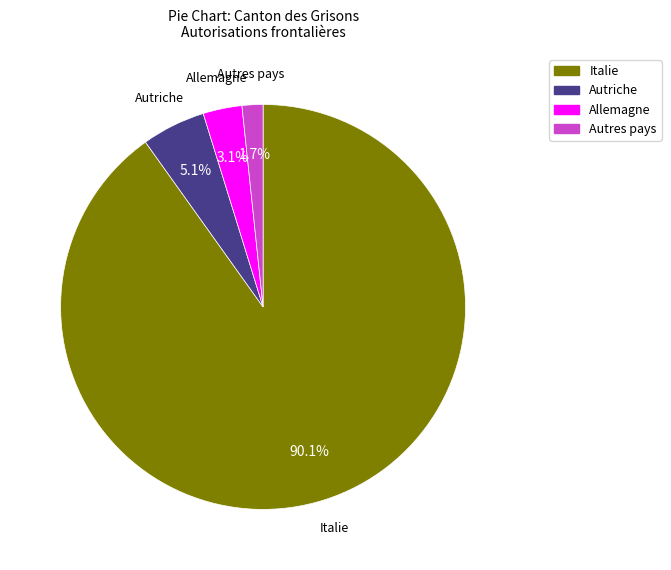

Count the number of slices in the pie.

4